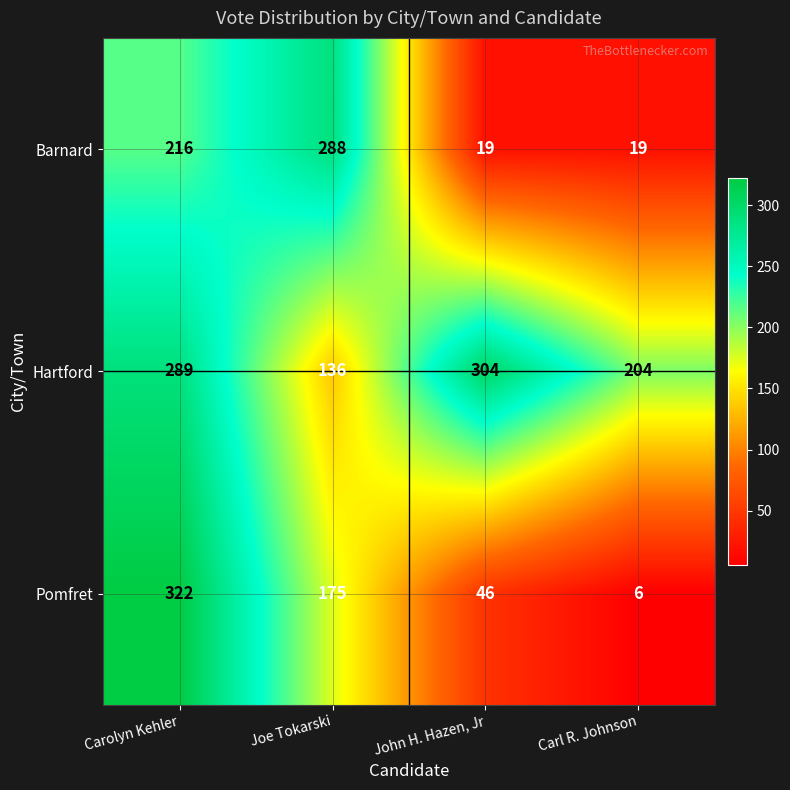

Count the Pomfret values in the range 46 to 322.

3